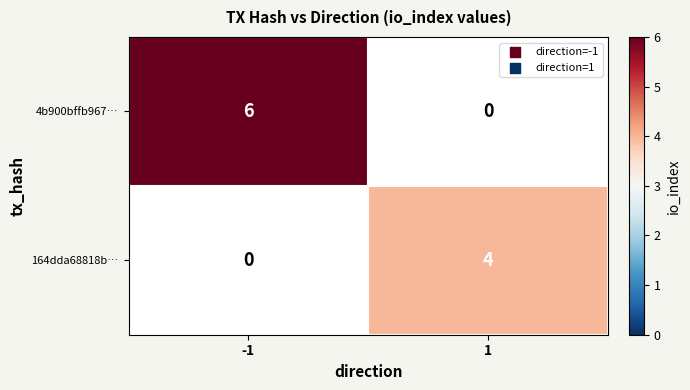

Count the number of data series in this chart.

2